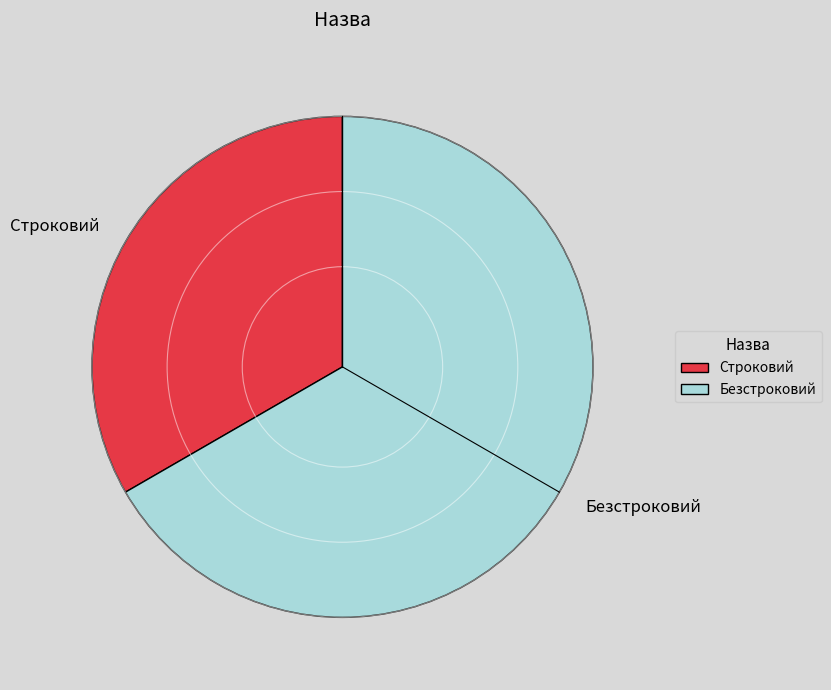

What is the smallest slice in the pie chart?

Строковий